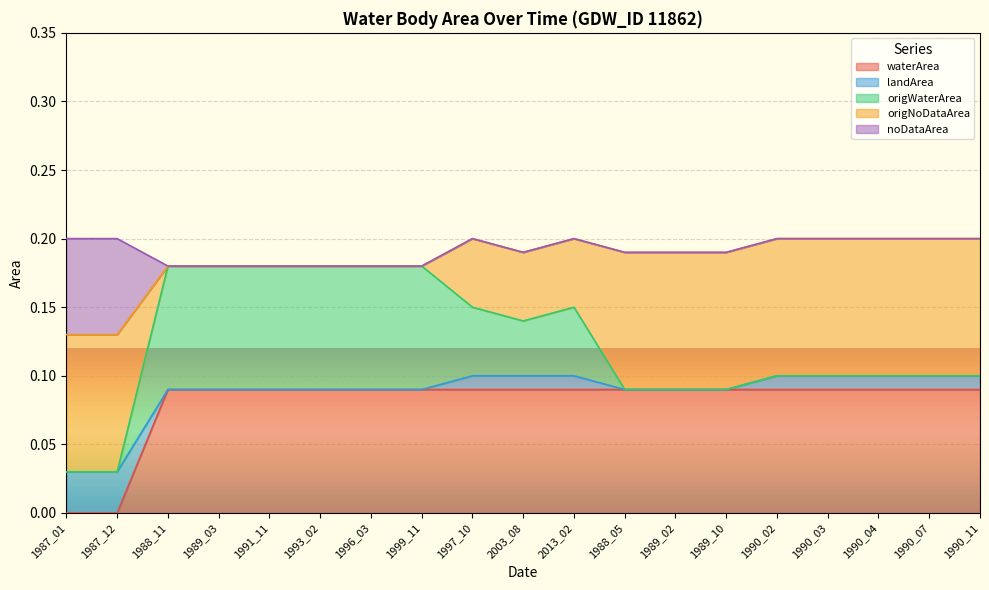

True or false: waterArea has a value of 0.2 at 1988_05.

False